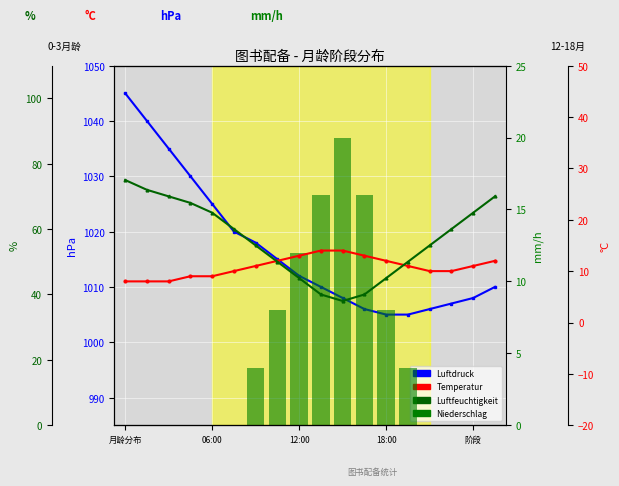

The 数量（册） series shows -12 at 阶段. True or false?

False